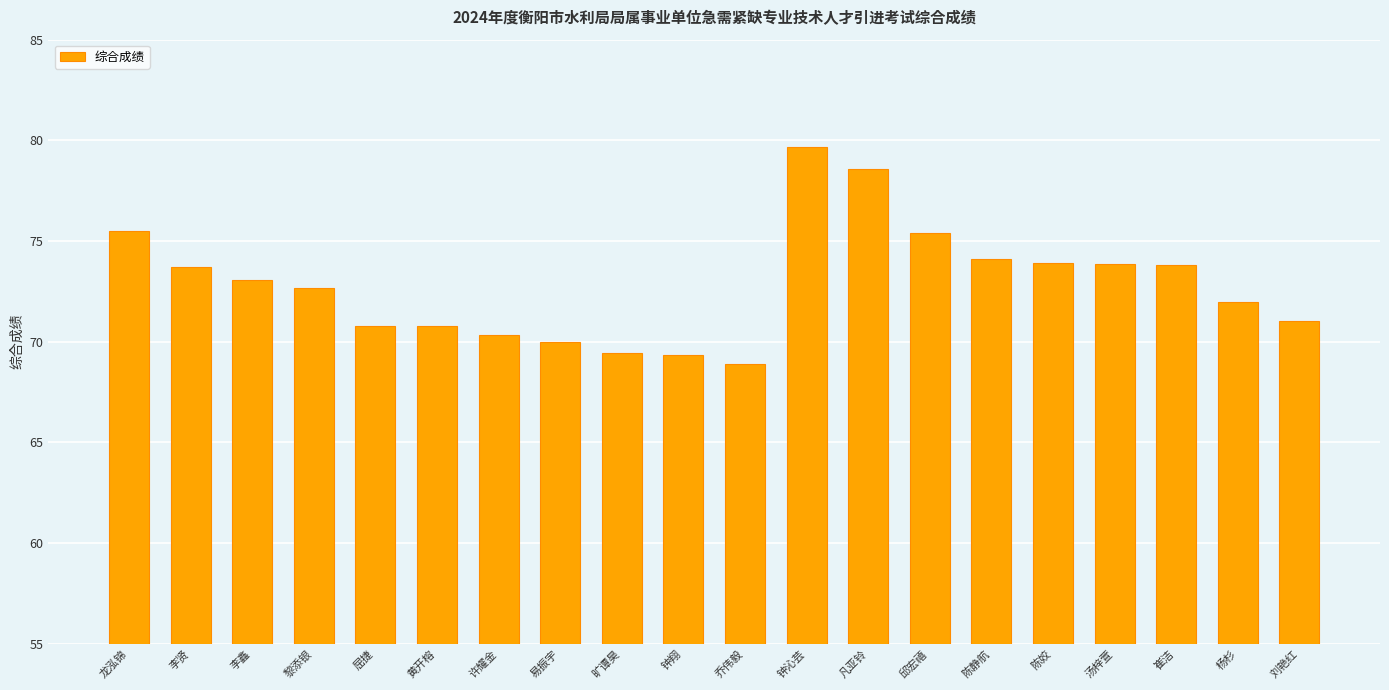

What value does the data have at 黎添银?

72.7